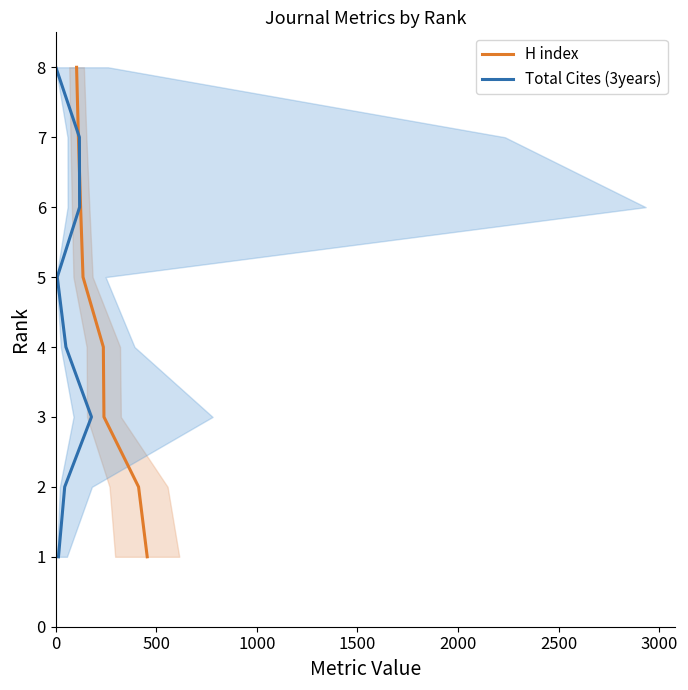

How many H index values are between 3 and 7?

5